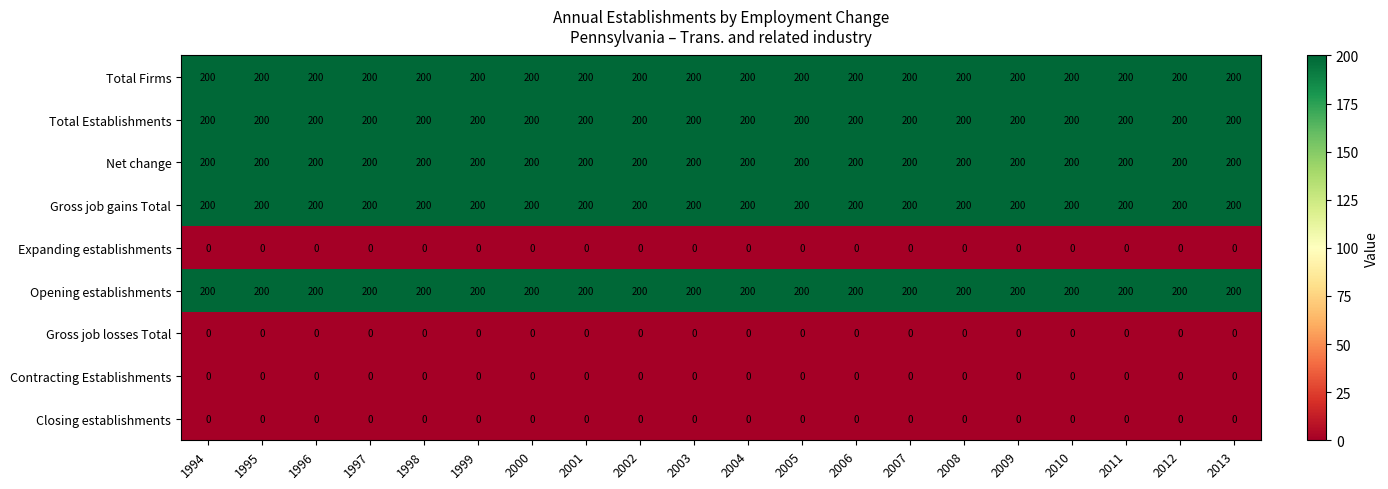

The Opening establishments series shows 314 at 2011. True or false?

False